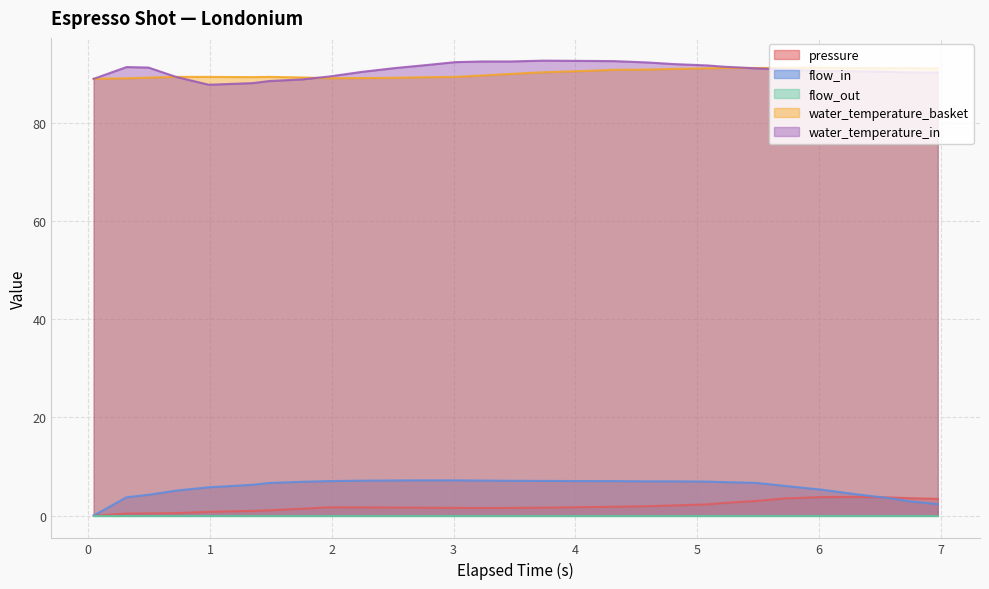

Which series has the largest range (max minus min)?

flow_in